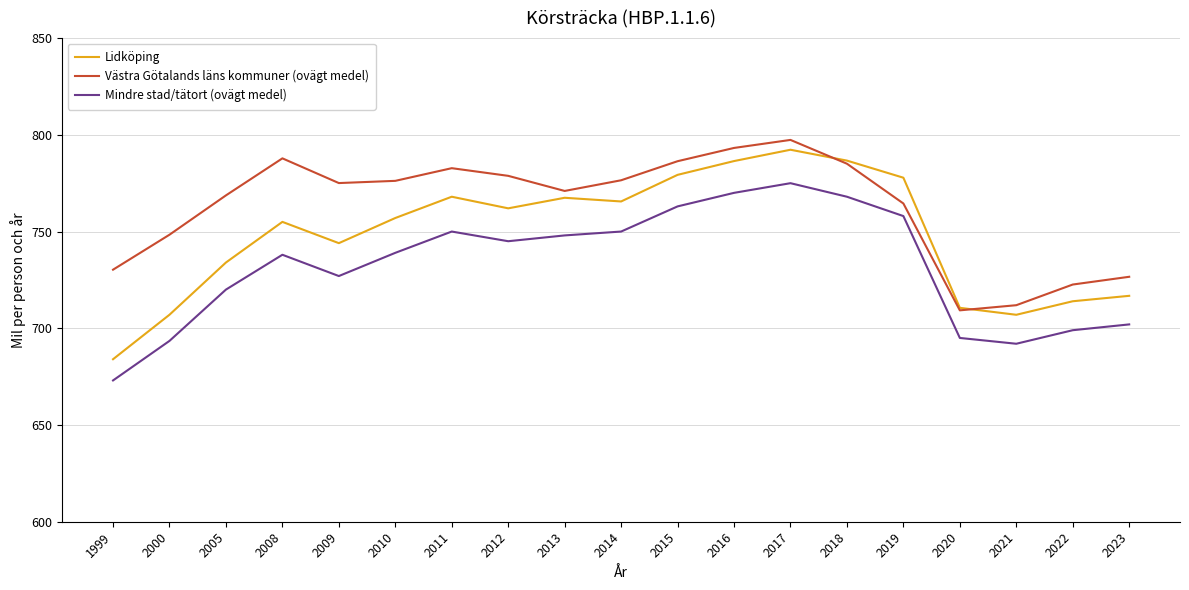

Where does the Västra Götalands läns kommuner (ovägt medel) series first go above 775?

2008